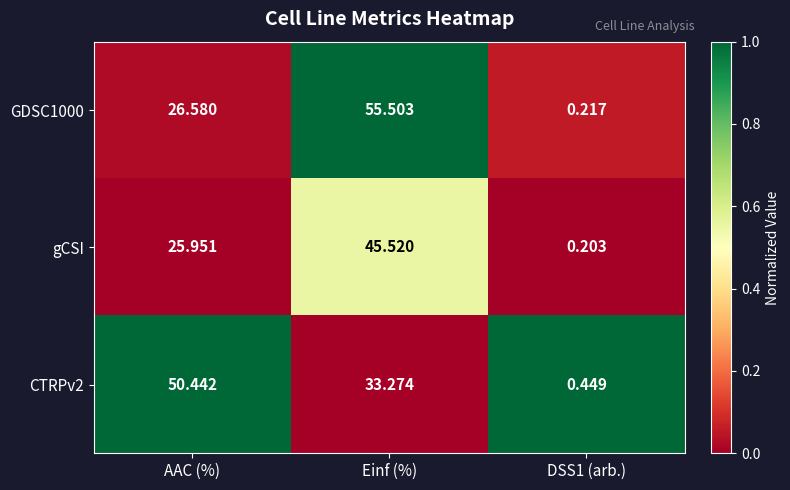

Which category has the highest value across all series?

Einf (%)